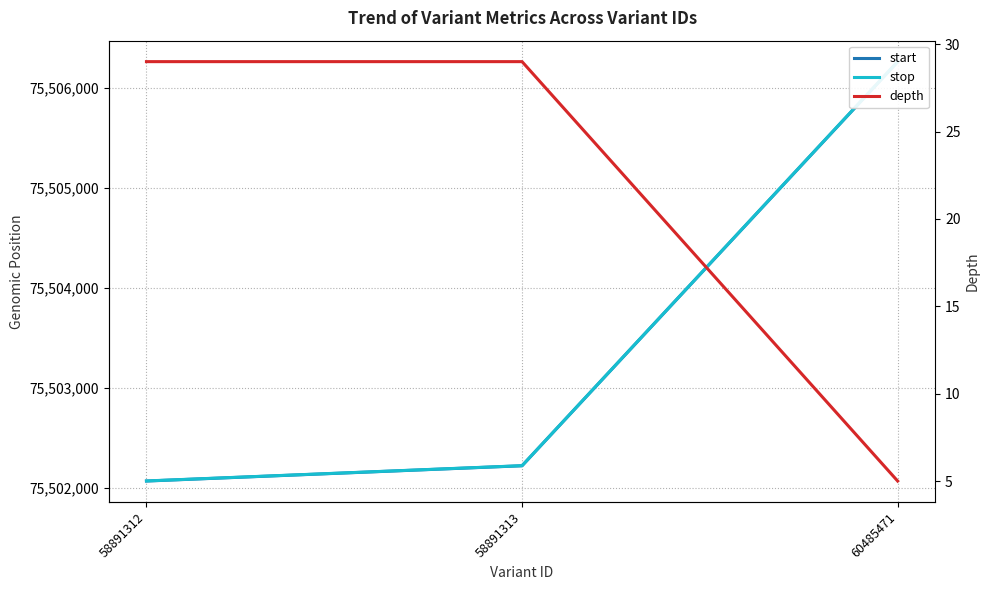

At 60485471, list the series in order from largest to smallest.

stop, start, depth